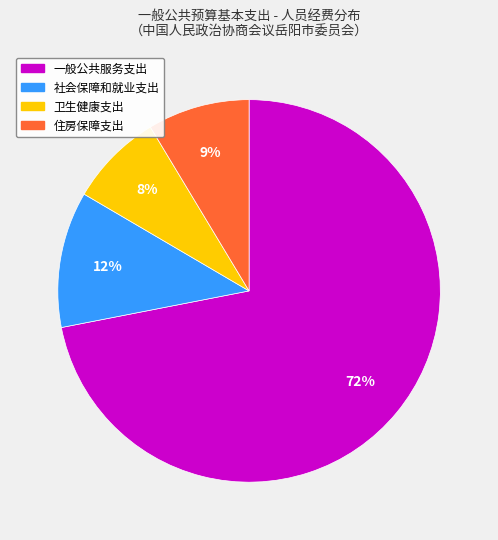

How many segments does this pie chart have?

4